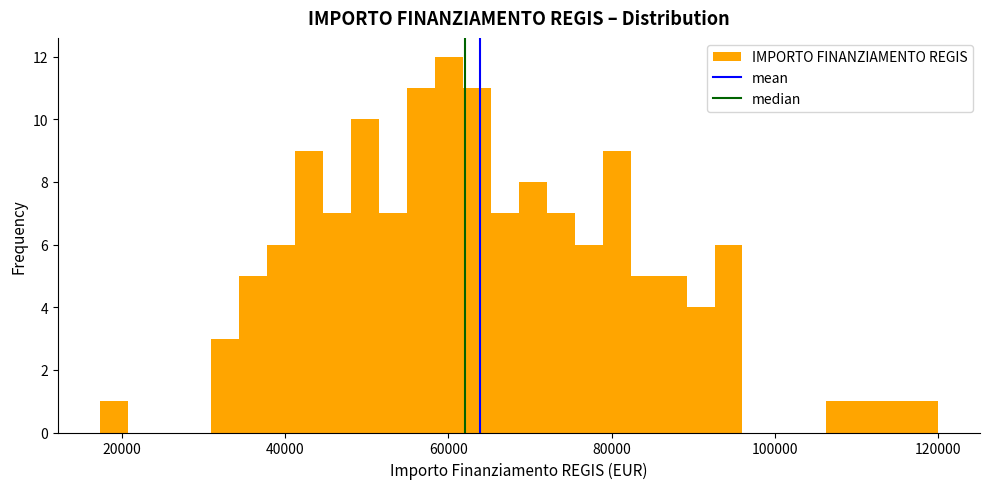

Around what value on the x-axis is the tallest bar? Give the approximate position of its centre, as read against the axis.

60000